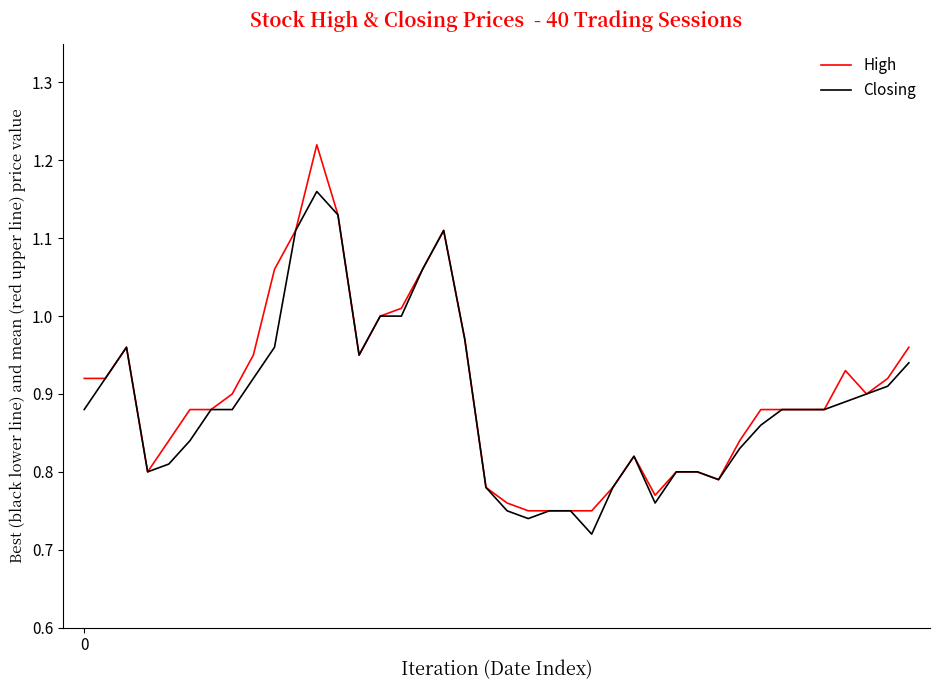

Rank the series by their maximum value, from lowest to highest.

Closing, High